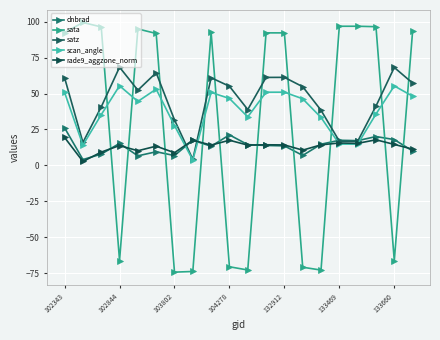

How many lines are shown in the chart?

5